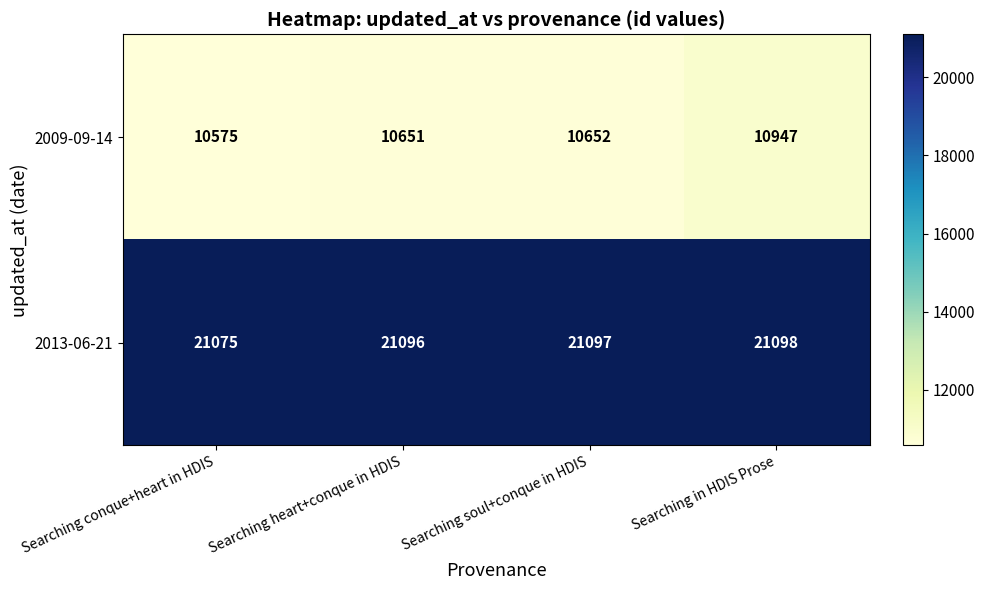

Where is 2013-06-21 nearest to the value 21086?

Searching heart+conque in HDIS